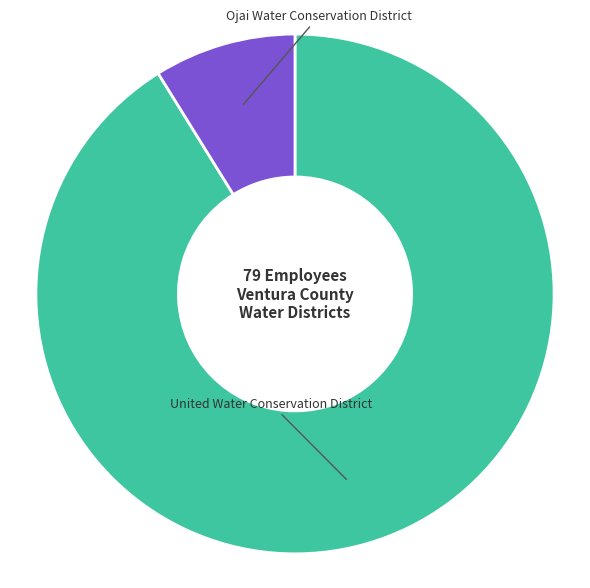

Count the number of slices in the pie.

2